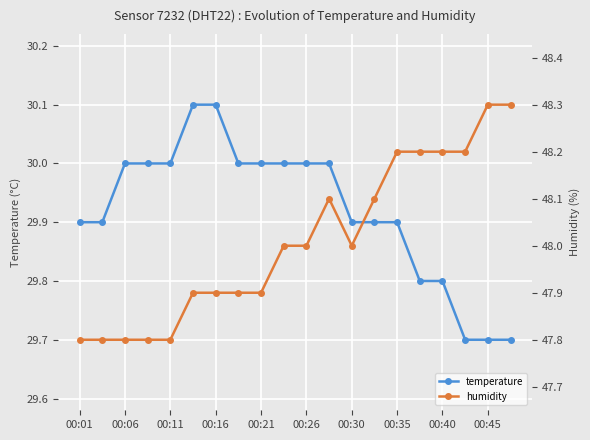

How many distinct data groups are displayed?

2